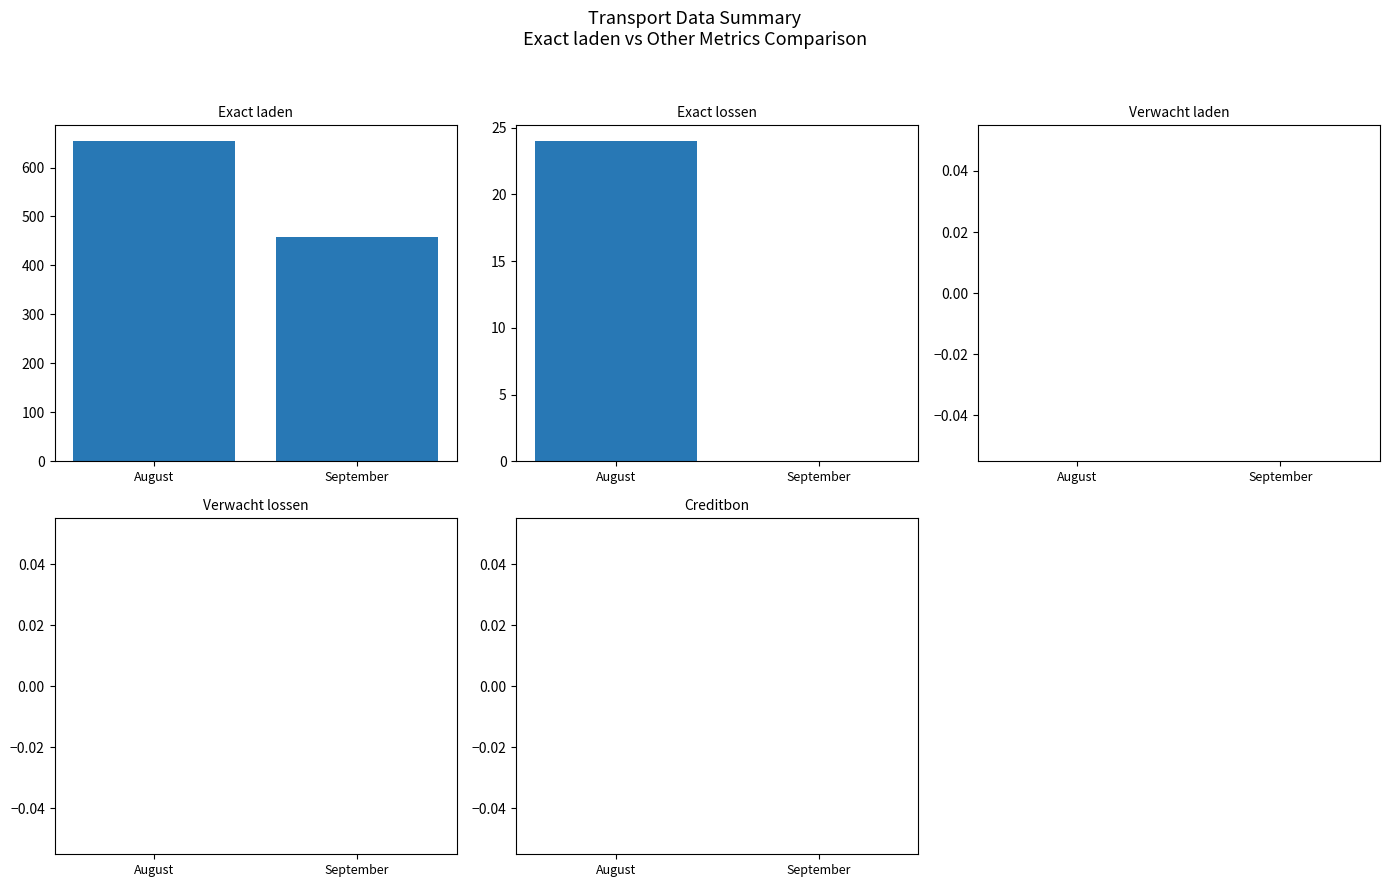

Count the Exact laden values in the range 458 to 654.

2